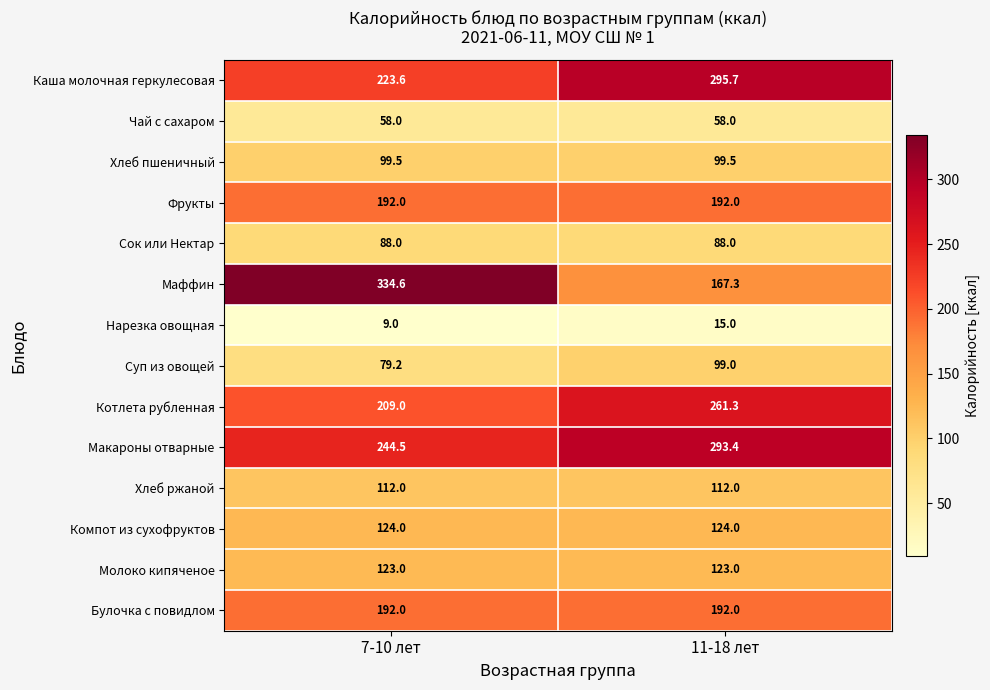

What is the minimum value for Хлеб ржаной?

112.0